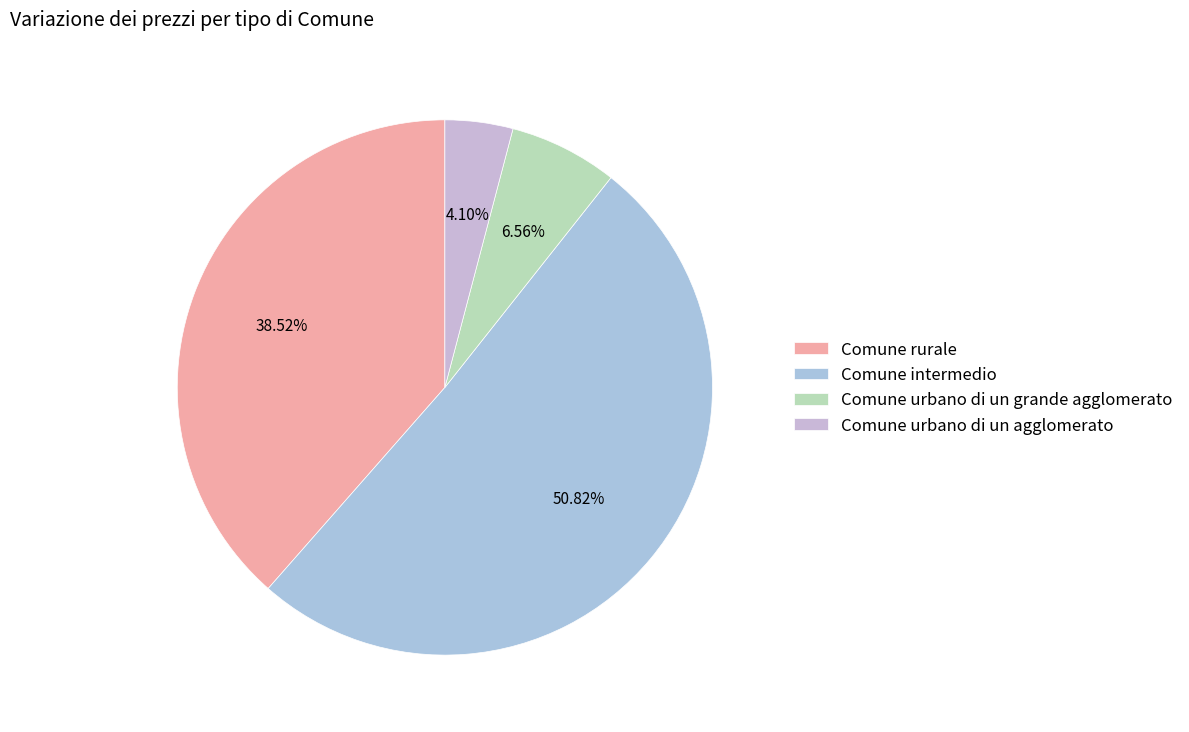

Is it true that Comune urbano di un grande agglomerato is 7% of the pie?

True